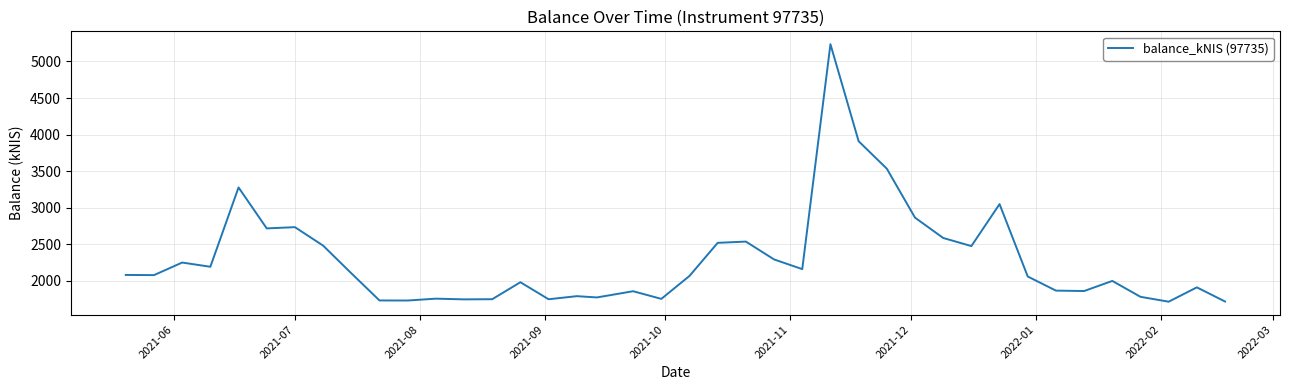

What is the difference between the maximum and minimum values?

3520.3